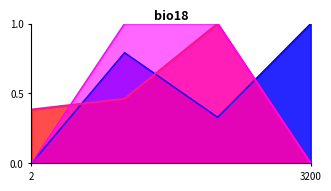

What is the maximum value shown in the chart?

1.0